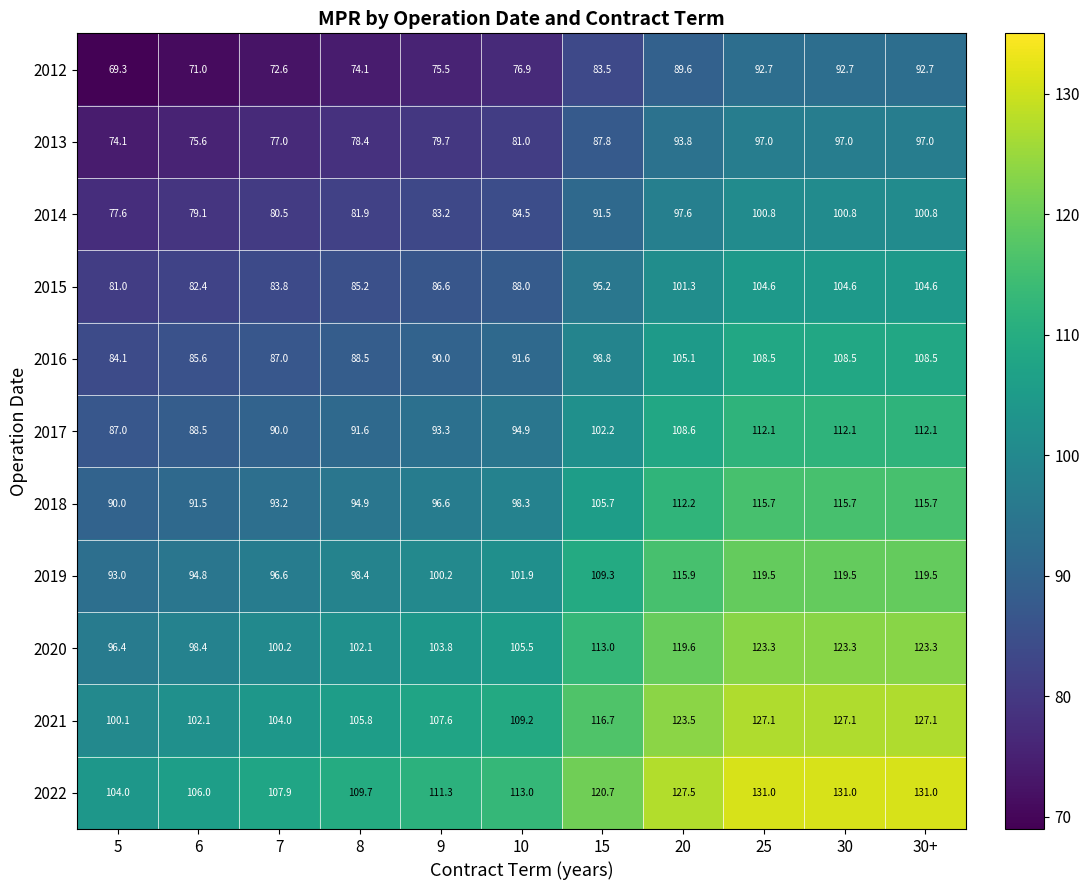

What is the spread (max minus min) of values at 20?

37.9